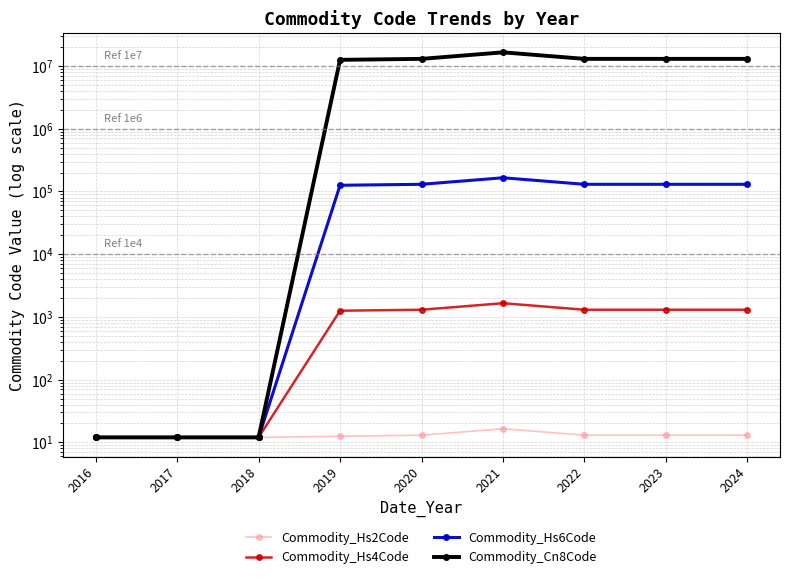

Reading right to left, list all the values displayed in this chart.

Commodity_Hs2Code: 13.0	13.0	13.0	16.5	13.0	12.5	12.0	12.0	12.0
Commodity_Hs4Code: 1302.0	1302.0	1302.0	1655.0	1302.0	1256.5	12.0	12.0	12.0
Commodity_Hs6Code: 130219.0	130219.0	130219.0	165559.0	130219.0	125704.5	12.0	12.0	12.0
Commodity_Cn8Code: 13021970.0	13021970.0	13021970.0	16555984.5	13021970.0	12570528.0	12.0	12.0	12.0